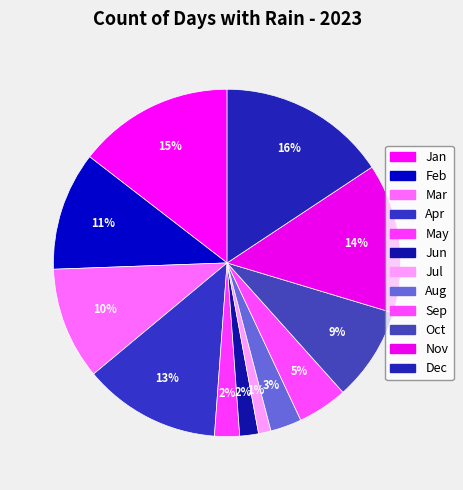

How many segments does this pie chart have?

12